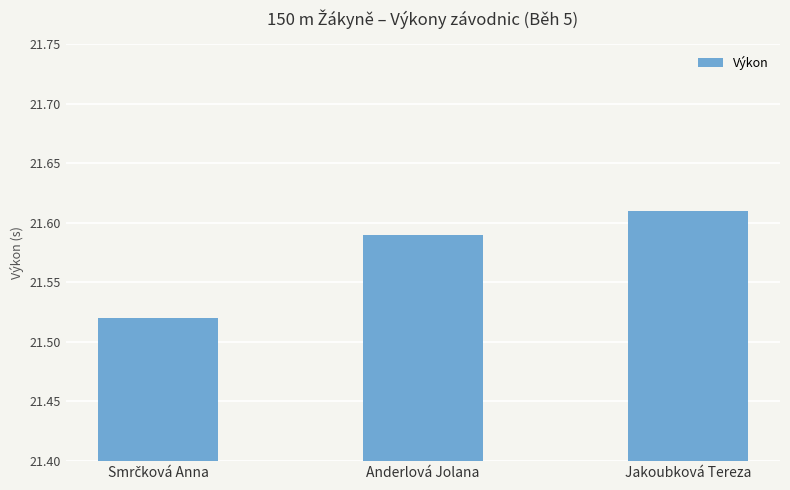

Which category has the highest value across all series?

Jakoubková Tereza